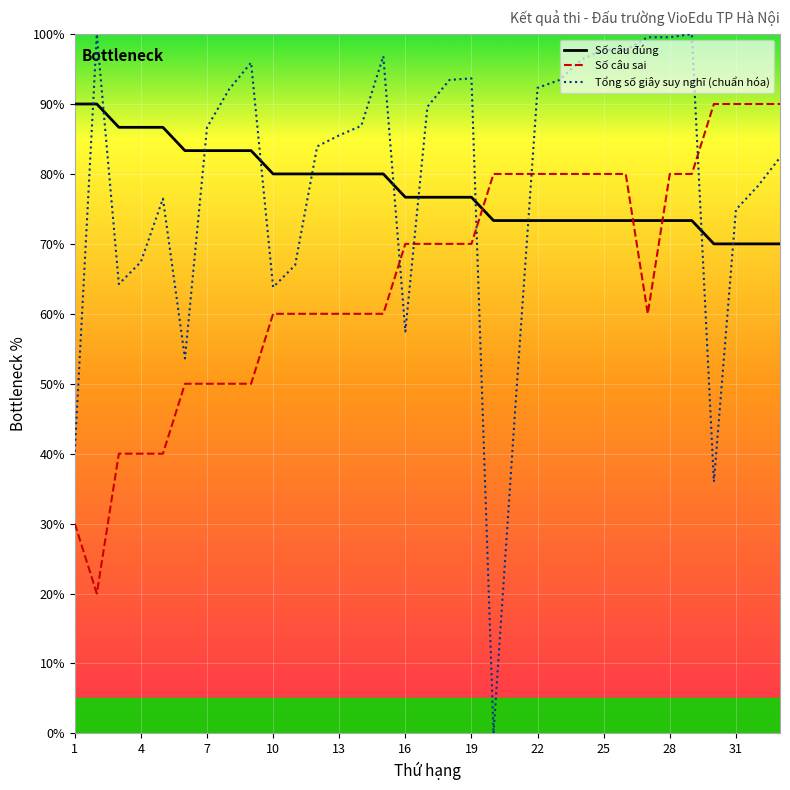

What is the maximum value for Tổng số giây suy nghĩ (chuẩn hóa)?

100.0